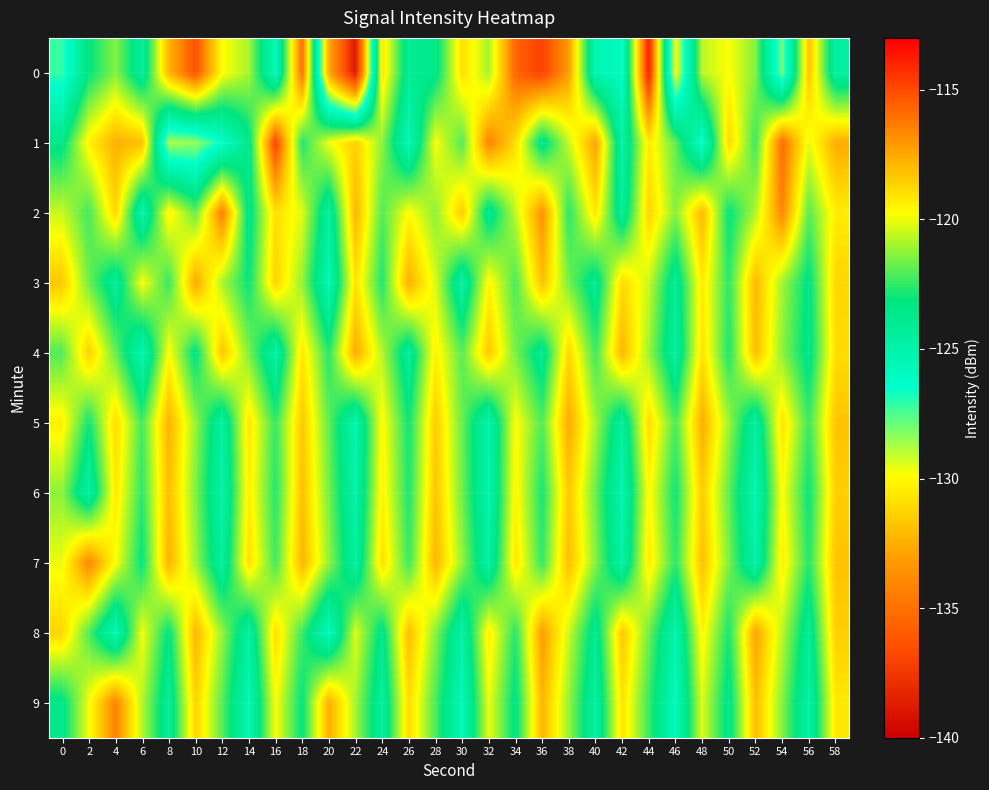

Which label corresponds to the largest value in the chart?

44